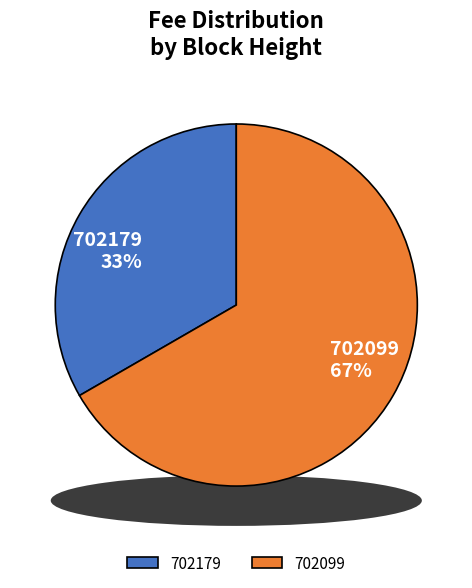

Rank the categories by value from lowest to highest.

702179, 702099